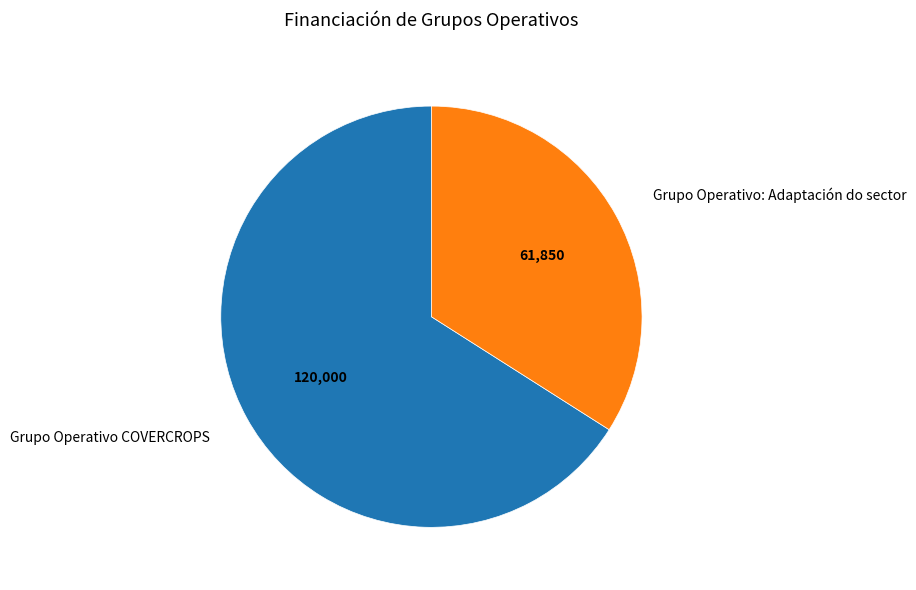

Is there any slice that represents more than half of the pie?

Yes